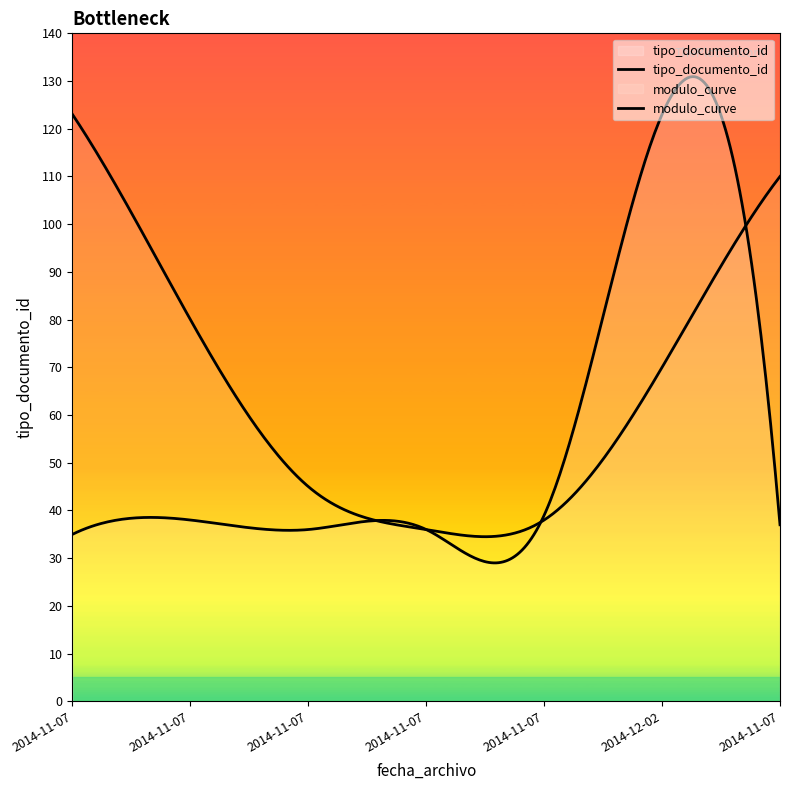

Where is the data nearest to the value 79?

2014-11-07